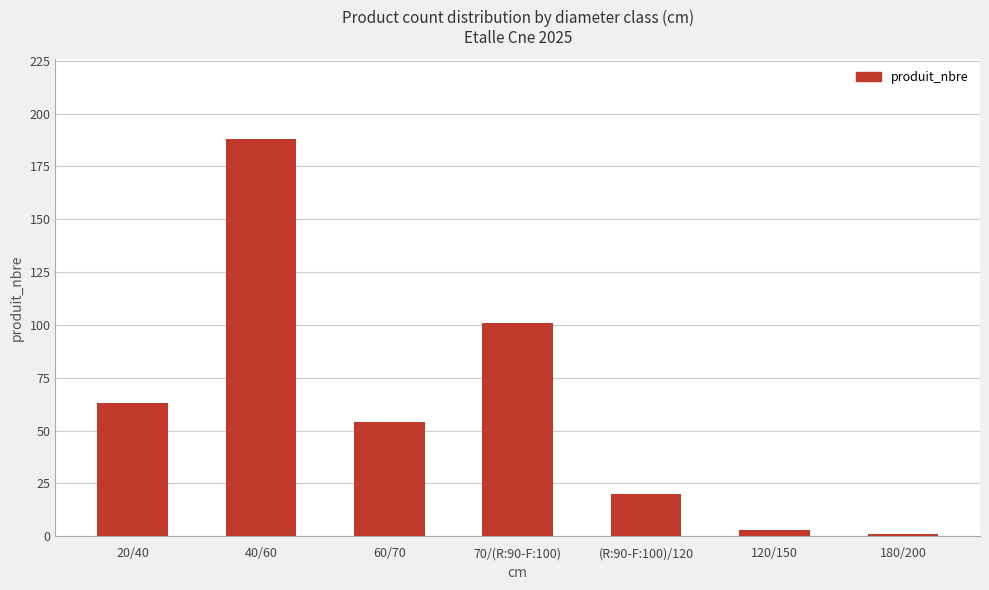

The chart shows a value of 1 at 180/200. True or false?

True